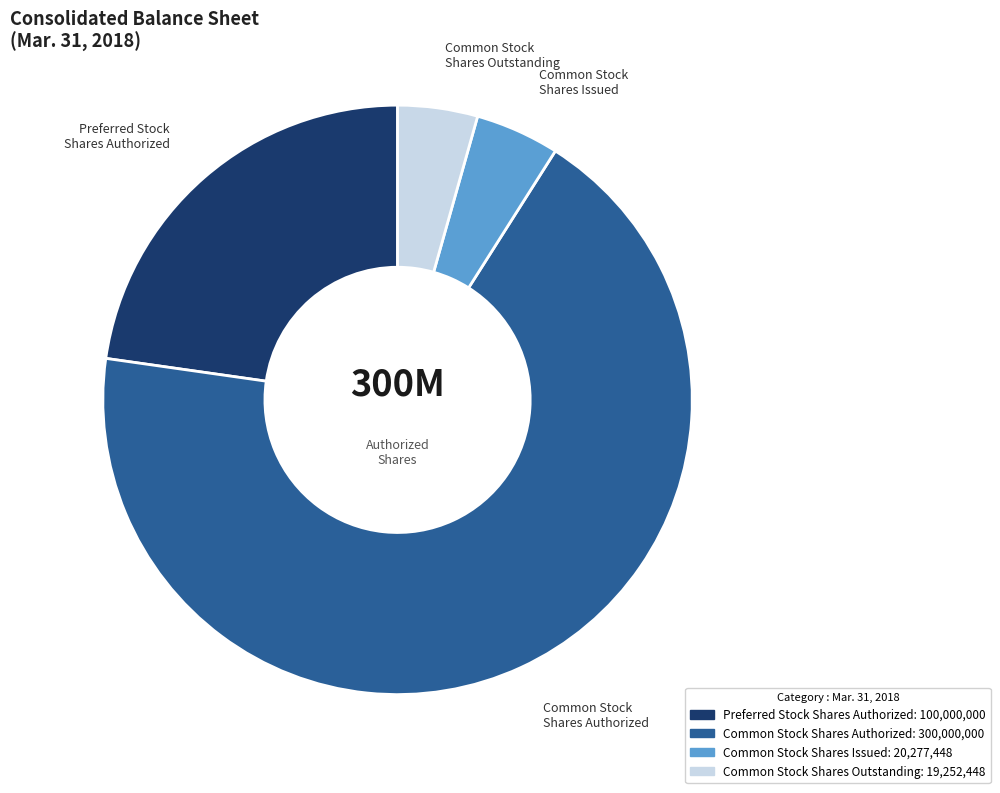

How many segments does this pie chart have?

4